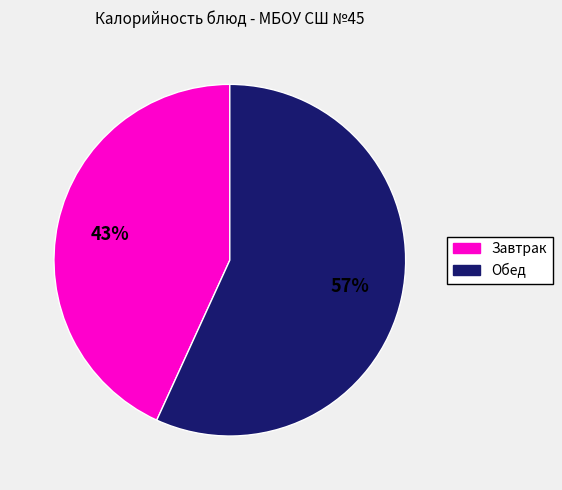

Is there any slice that represents more than half of the pie?

Yes